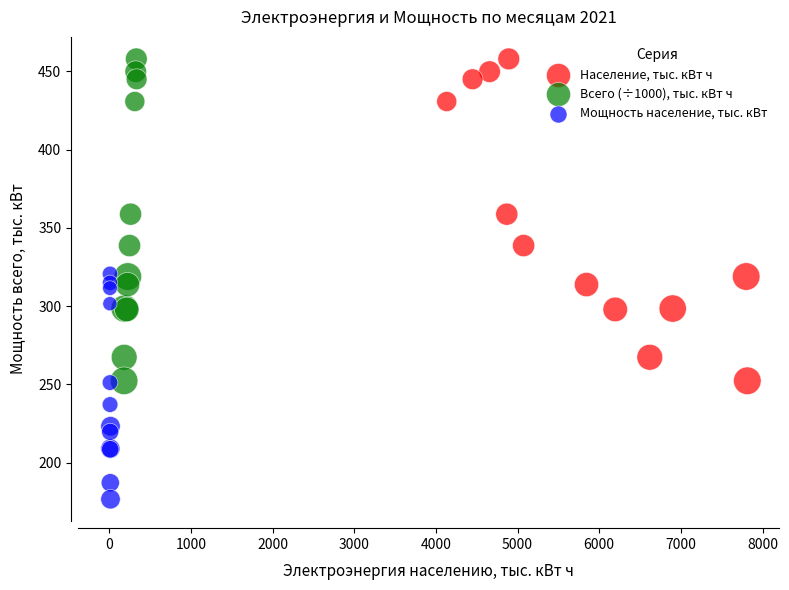

Which series reaches the minimum Y coordinate?

Мощность население, тыс. кВт